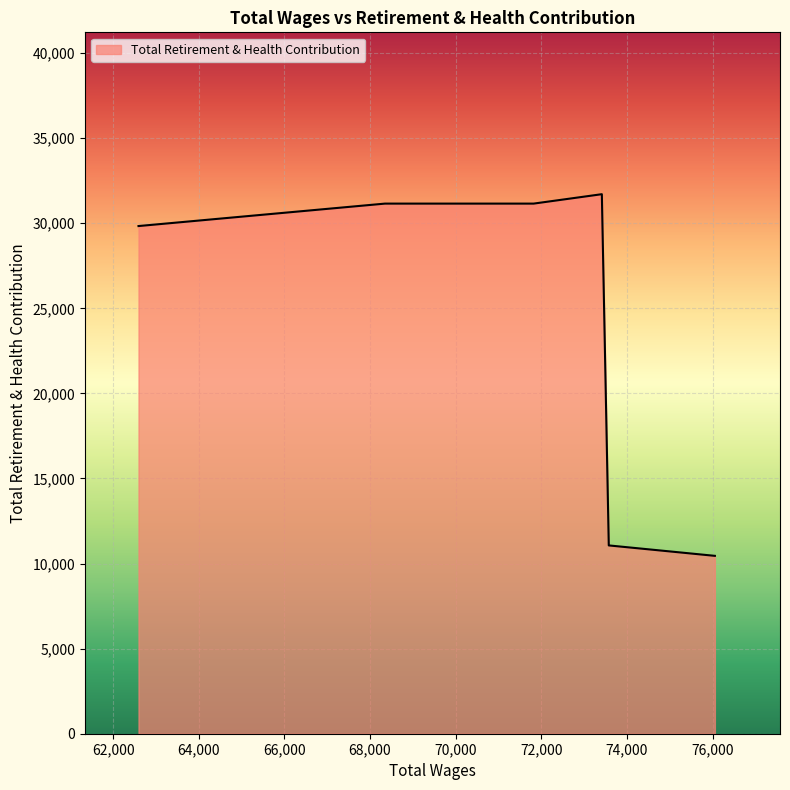

What is the smallest value displayed?

10453